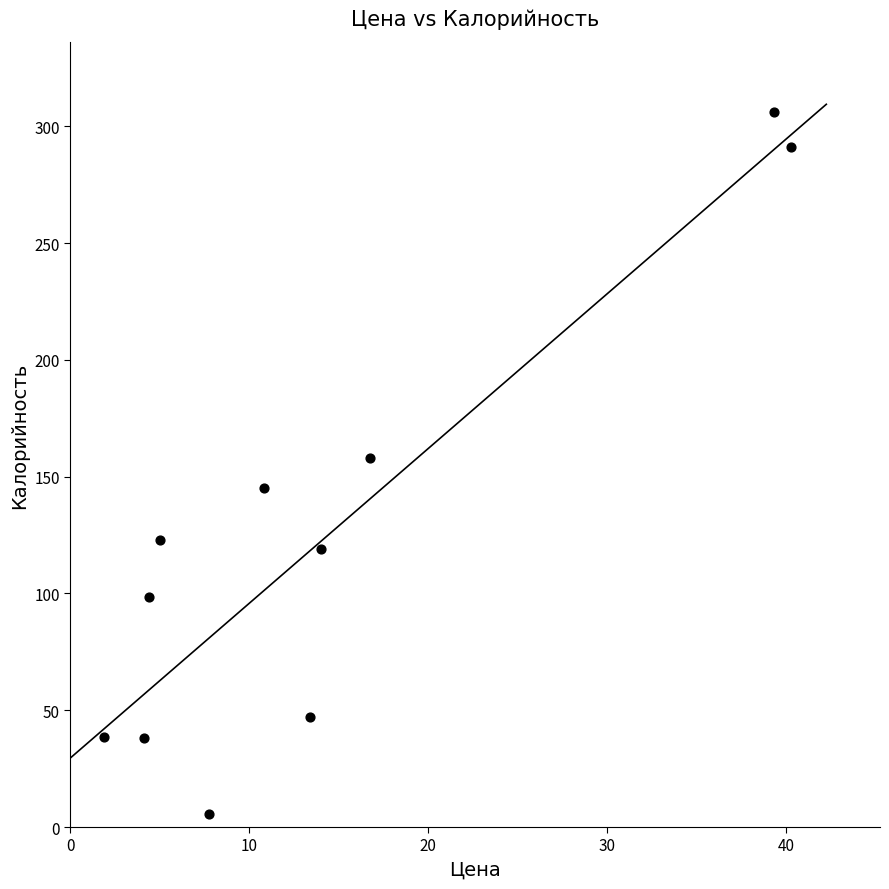

What is the average Y value?

124.5